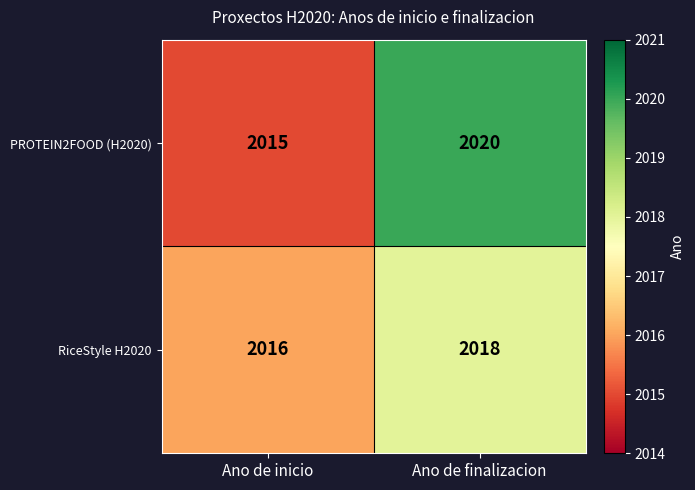

The value of PROTEIN2FOOD (H2020) at Ano de inicio is 2015. True or false?

True